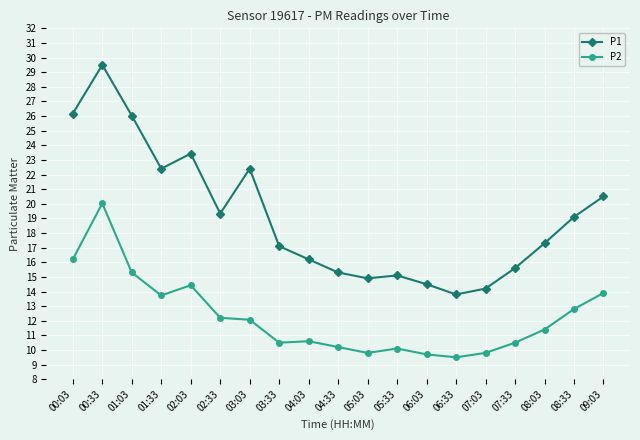

What is the sum of the P1 values at 06:03 and 07:33?

30.1